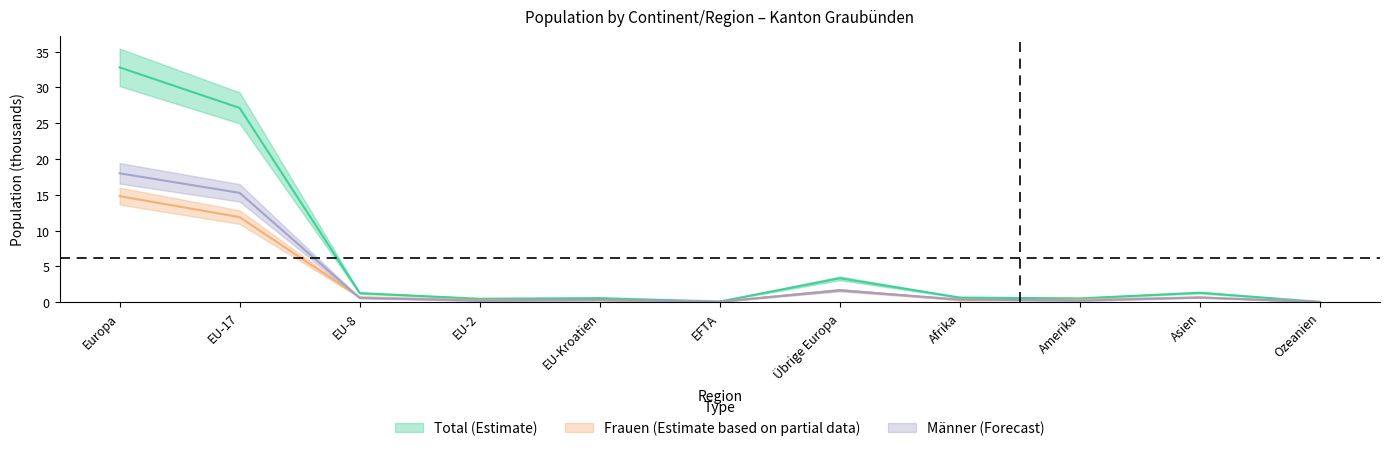

What value does the Frauen (Estimate based on partial data) series have at EU-2?

0.3